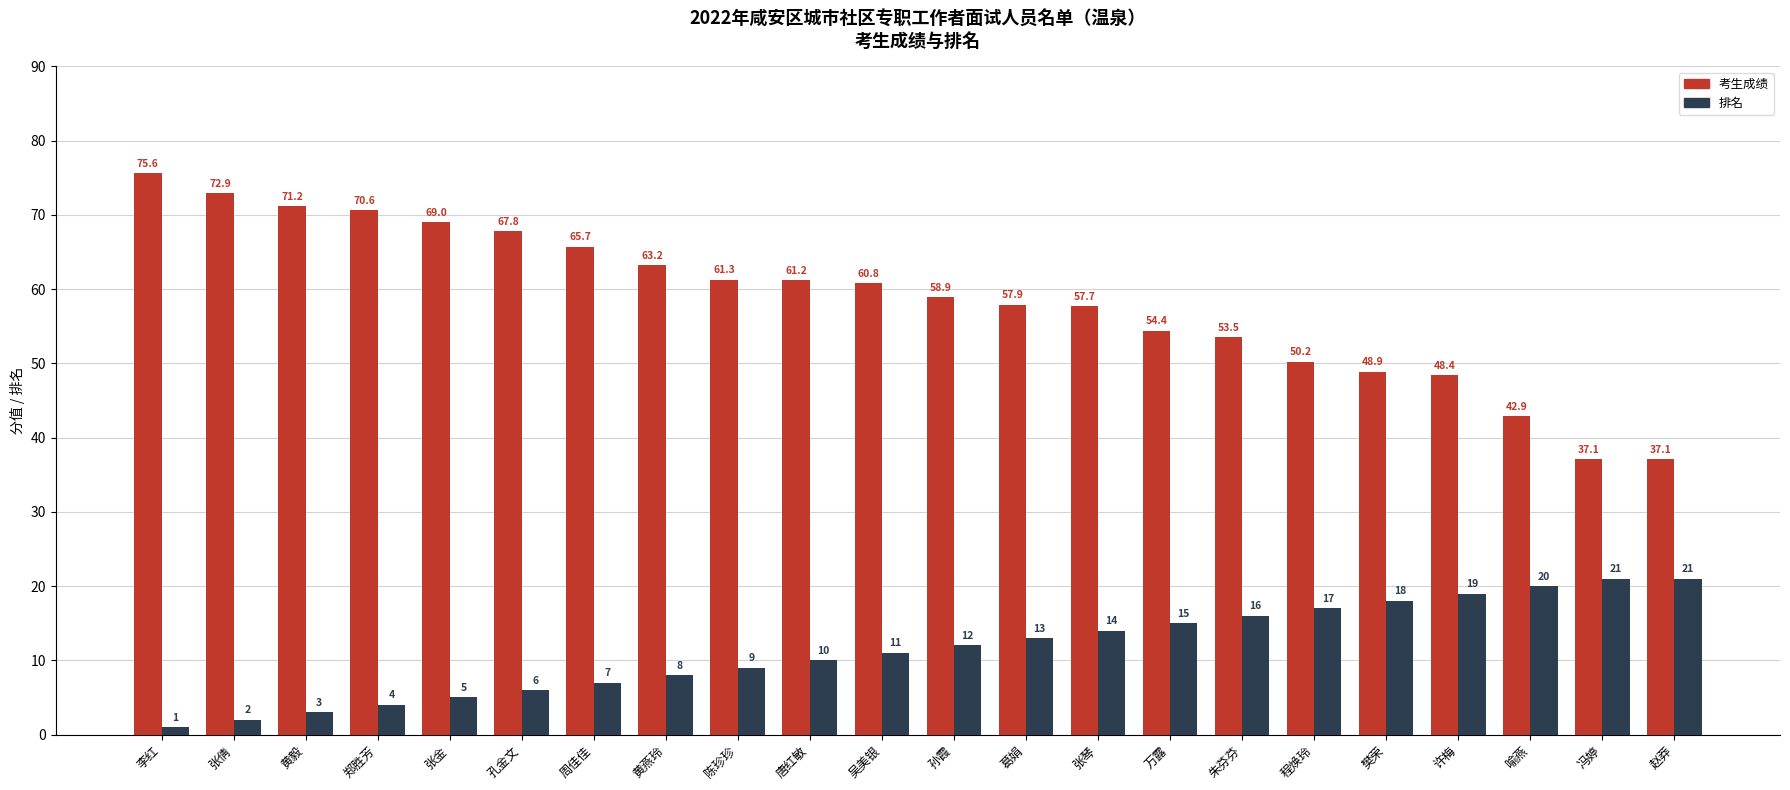

The value of 排名 at 陈珍珍 is 9.0. True or false?

True